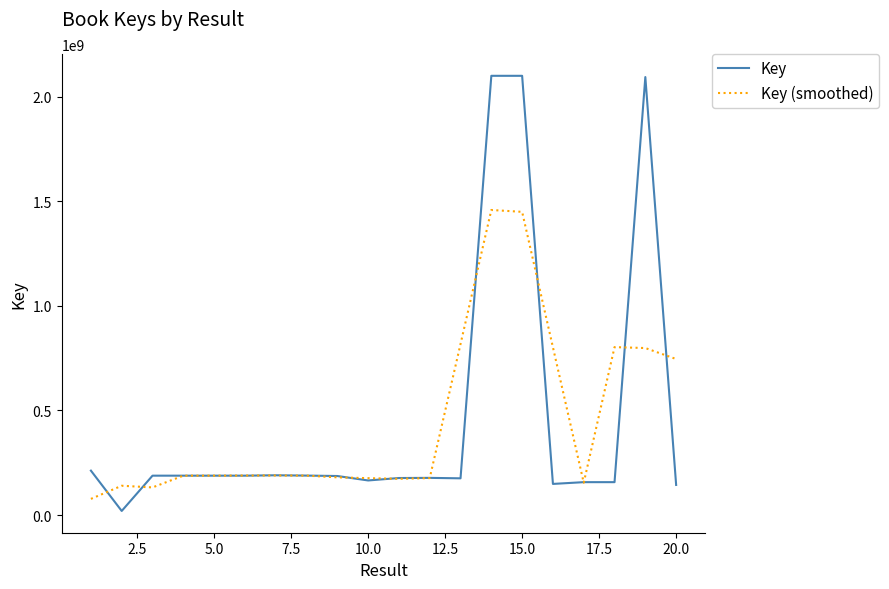

What is the lowest value of the Key (smoothed) series?

77364189.3